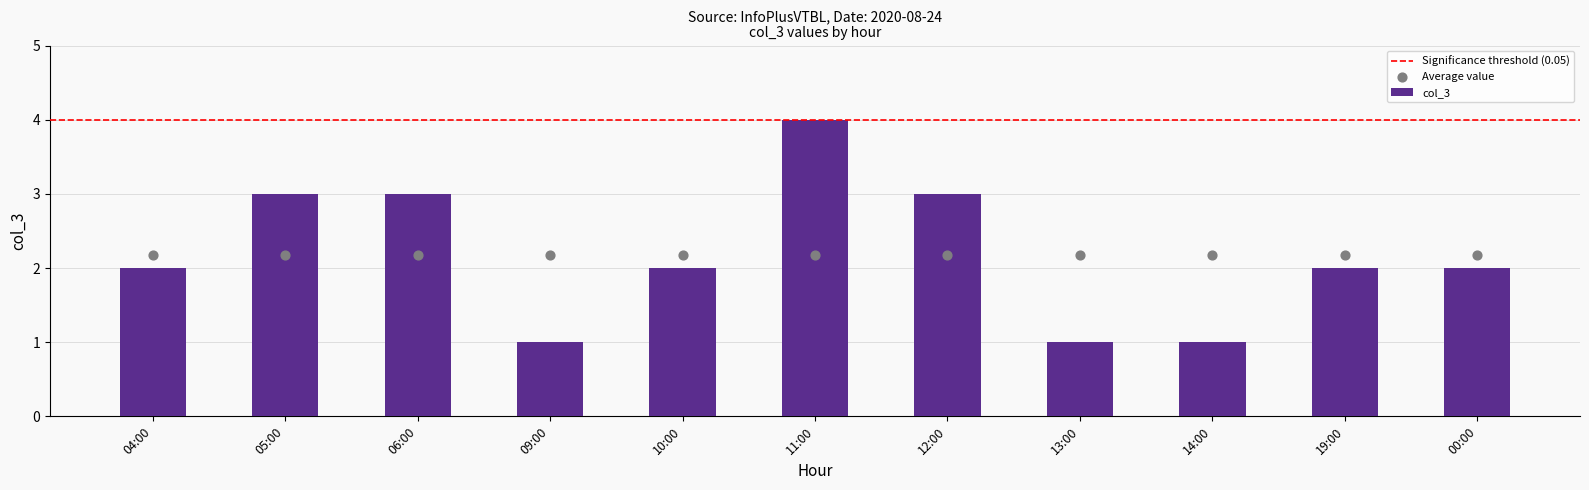

Approximately how many times larger is the value at 04:00 compared to 14:00?

2.0